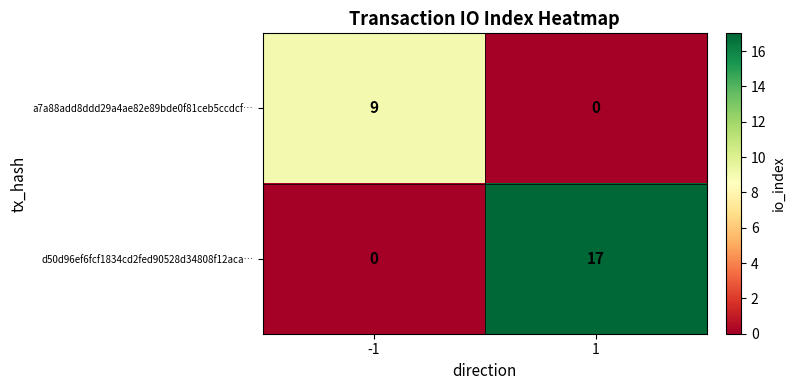

True or false: a7a88add8ddd29a4ae82e89bde0f81ceb5ccdcf… has a value of 0 at 1.

True